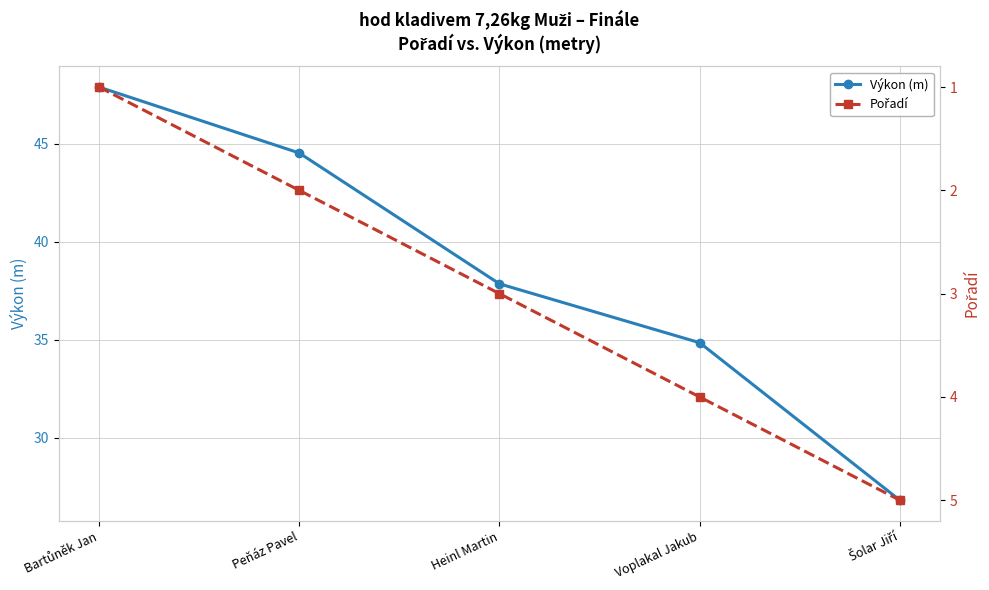

Where is Pořadí nearest to the value 3?

Heinl Martin